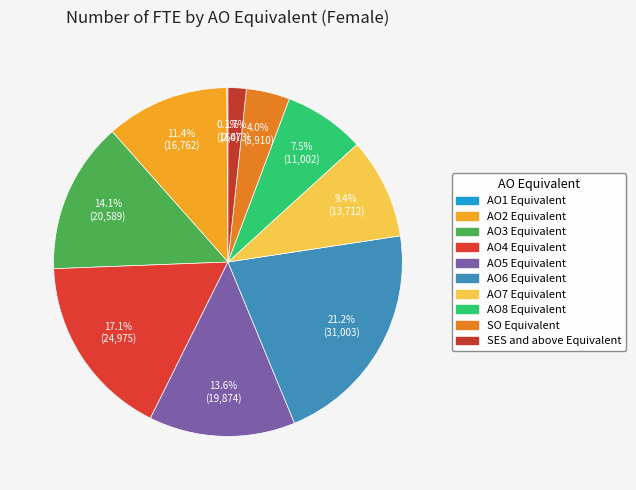

Which category has the smallest portion of the pie?

AO1 Equivalent